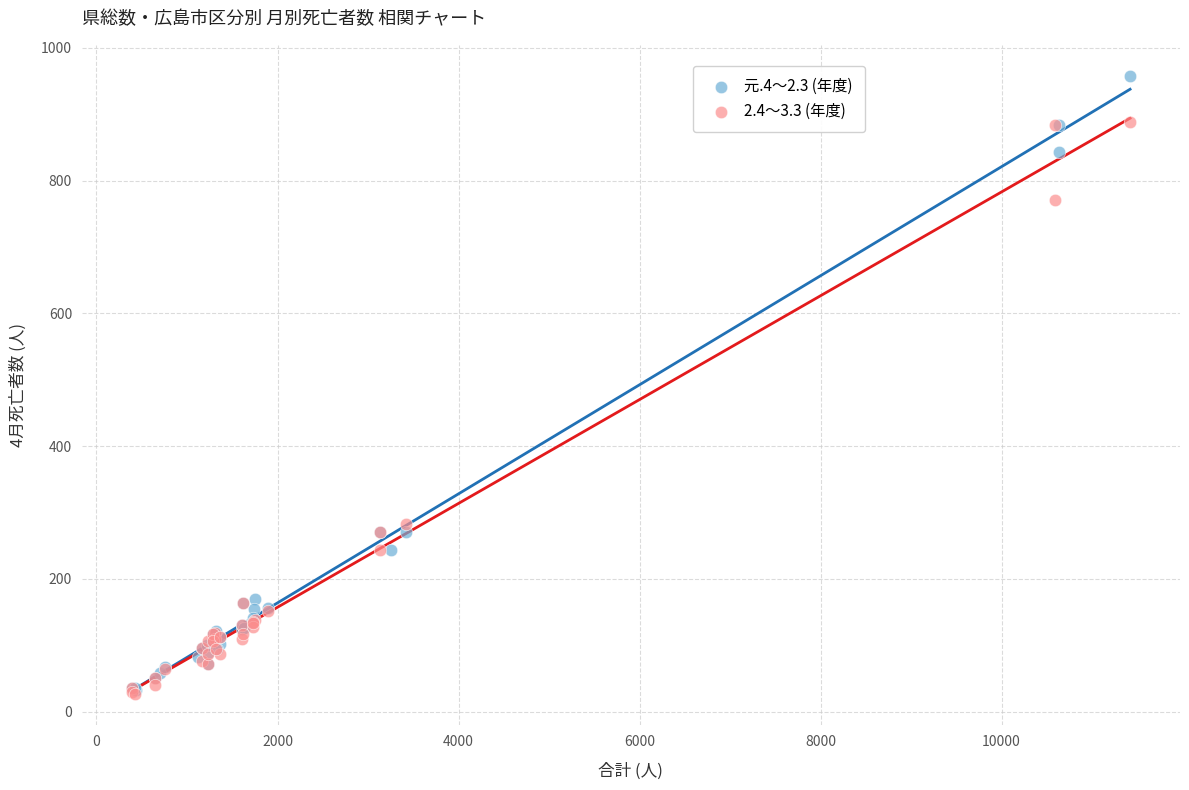

Which series has the widest spread of Y values?

元.4～2.3 (年度)